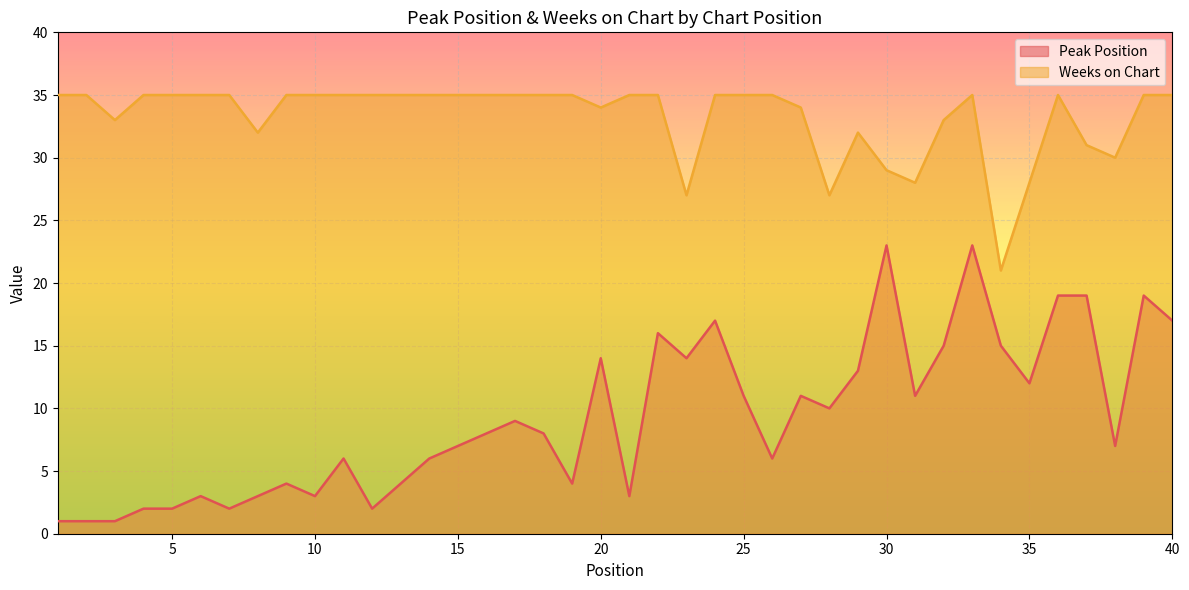

Reading left to right, what are all the values shown in this chart?

Peak Position: 1	1	1	2	2	3	2	3	4	3	6	2	4	6	7	8	9	8	4	14	3	16	14	17	11	6	11	10	13	23	11	15	23	15	12	19	19	7	19	17
Weeks on Chart: 35	35	33	35	35	35	35	32	35	35	35	35	35	35	35	35	35	35	35	34	35	35	27	35	35	35	34	27	32	29	28	33	35	21	28	35	31	30	35	35